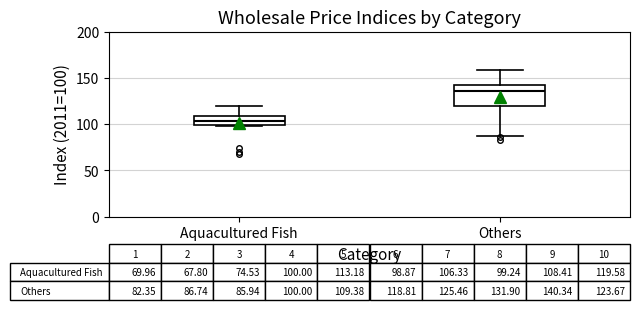

Which box's median line is the lowest?

Aquacultured Fish